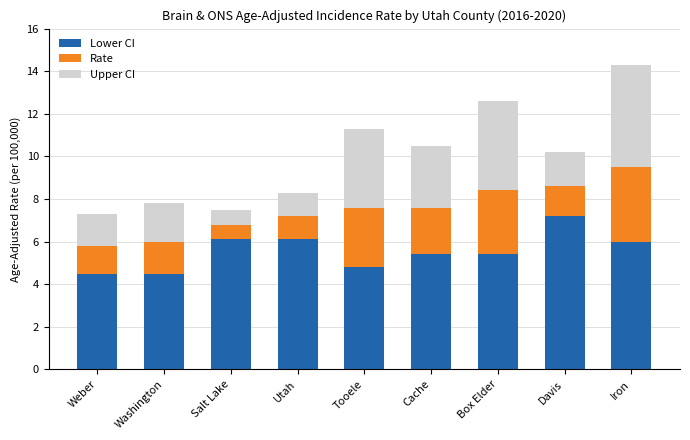

What is the minimum value for Lower CI?

4.5